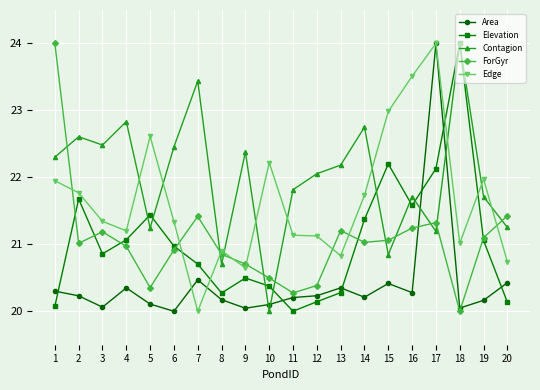

True or false: Edge and Area intersect in this chart.

True